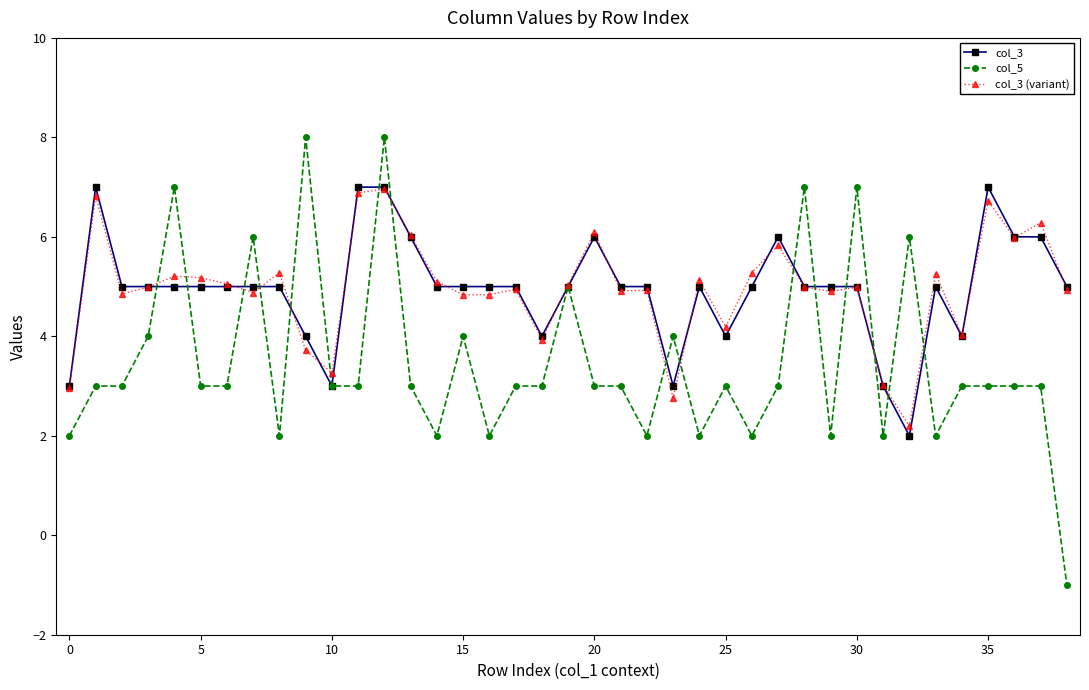

Which category has the lowest value across all series?

38